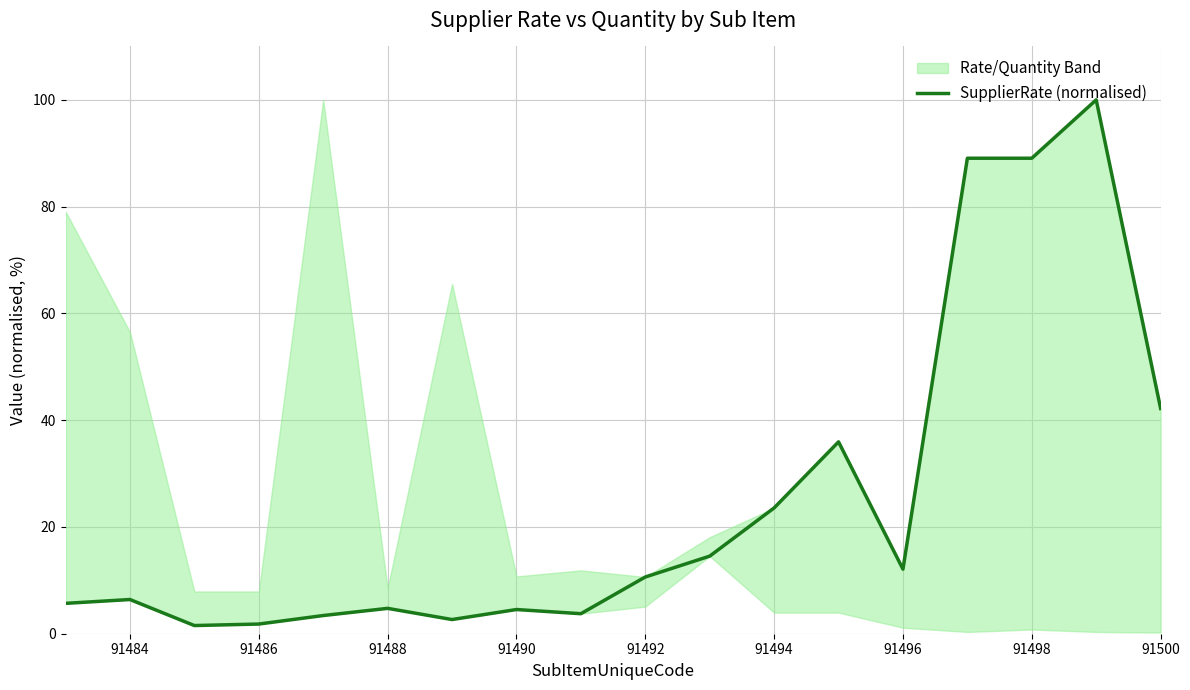

True or false: the data shows 2.4 at 91498.

False